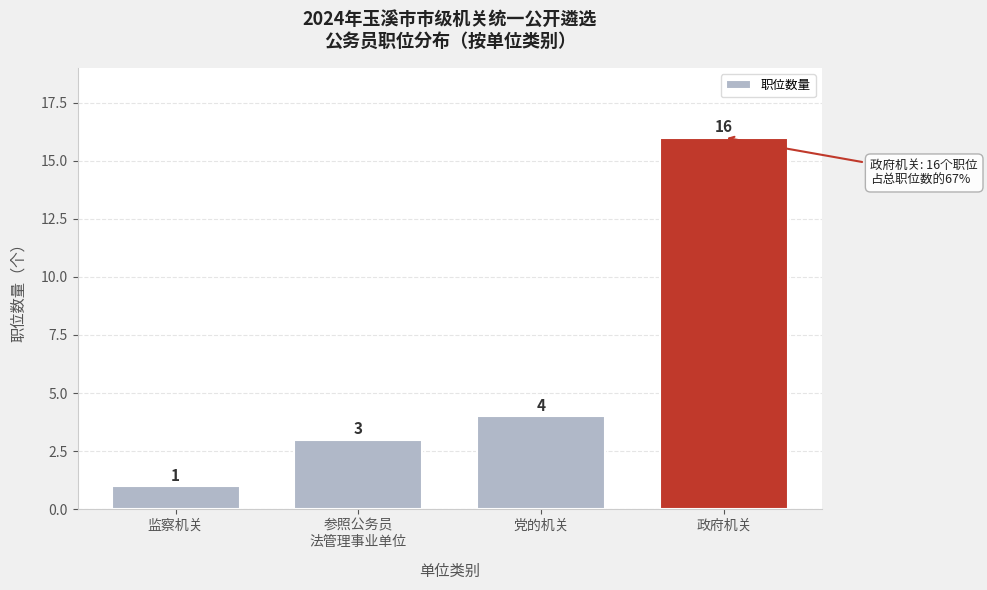

Reading left to right, transcribe all the data shown in this chart.

1	3	4	16